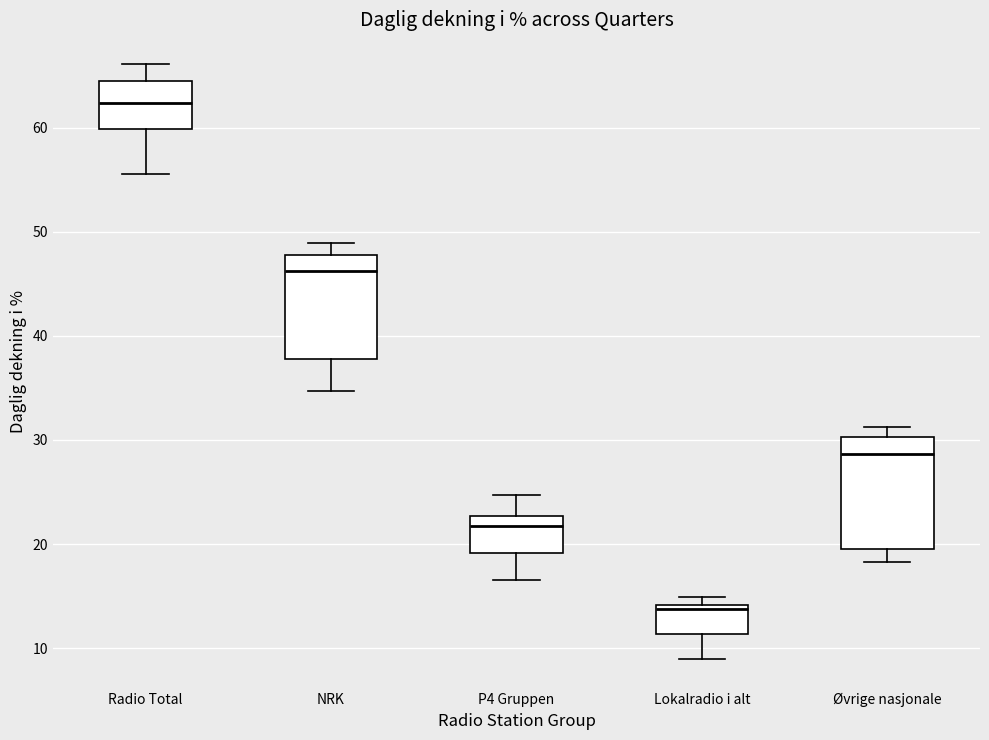

Which box's median line is the highest?

Radio Total